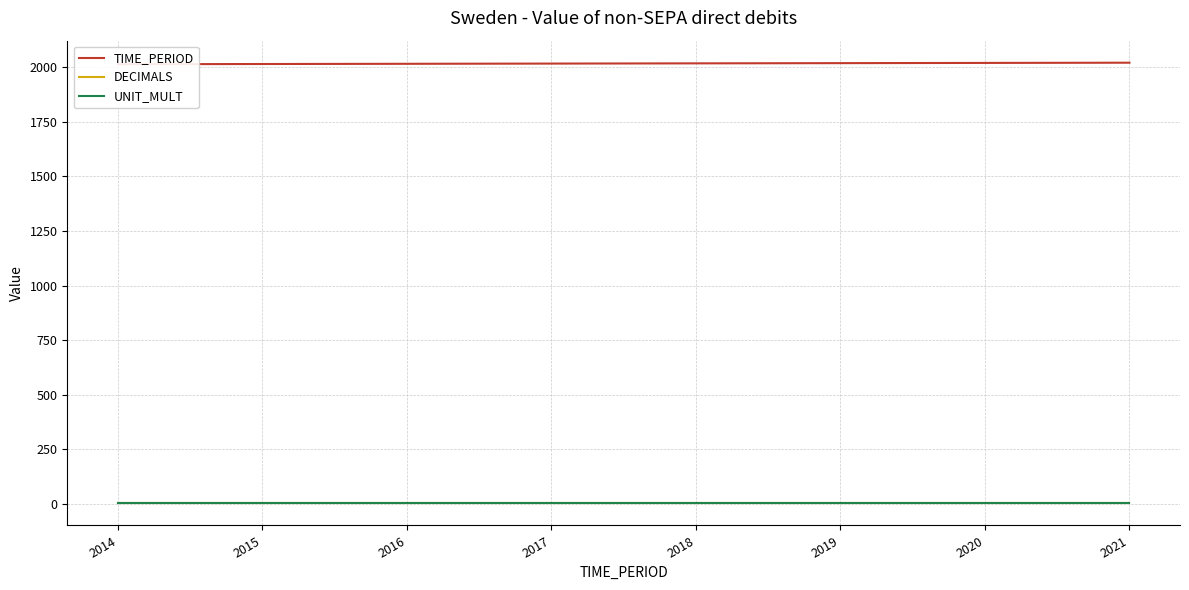

How many lines are shown in the chart?

3